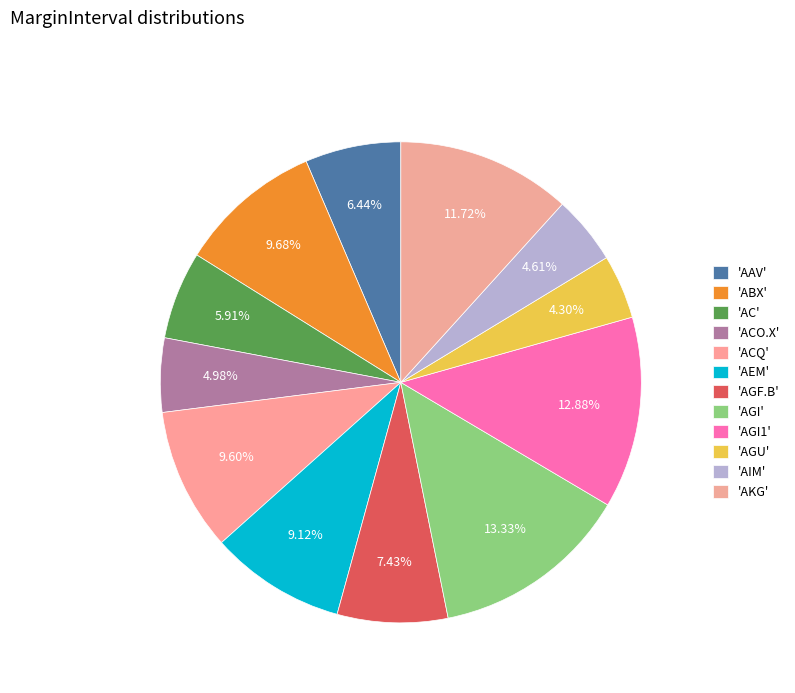

How many slices are in this pie chart?

12